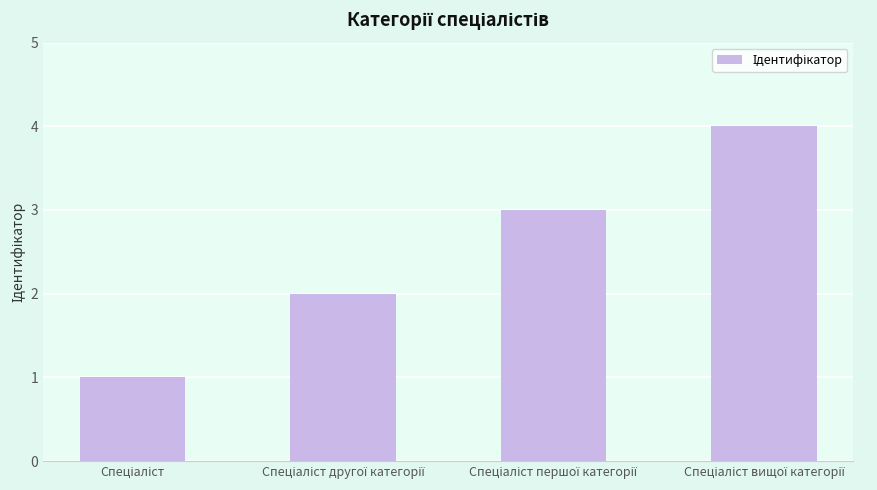

How many bars are there in total?

4